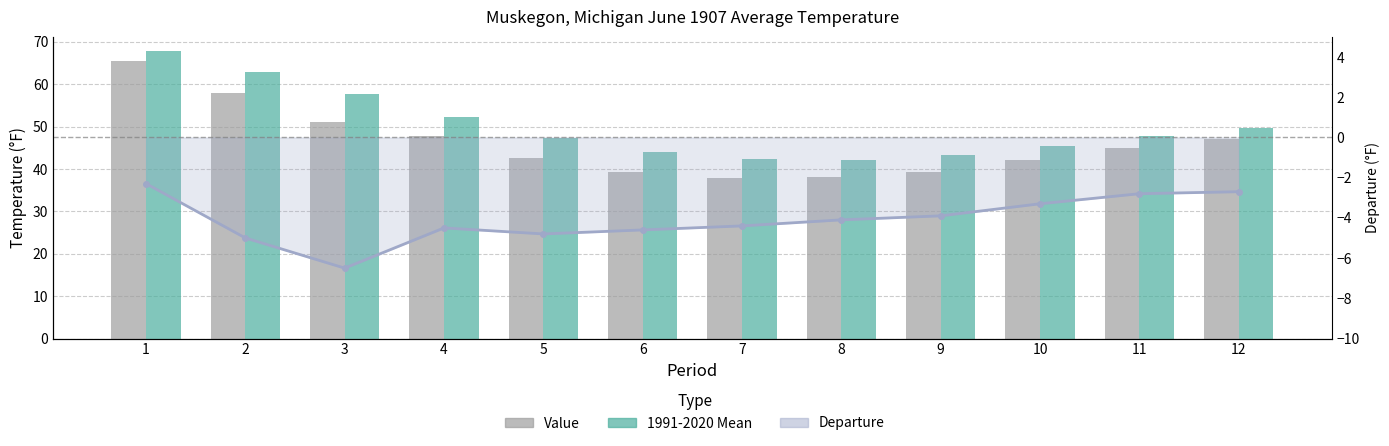

Between 8 and 2, which is larger?

2